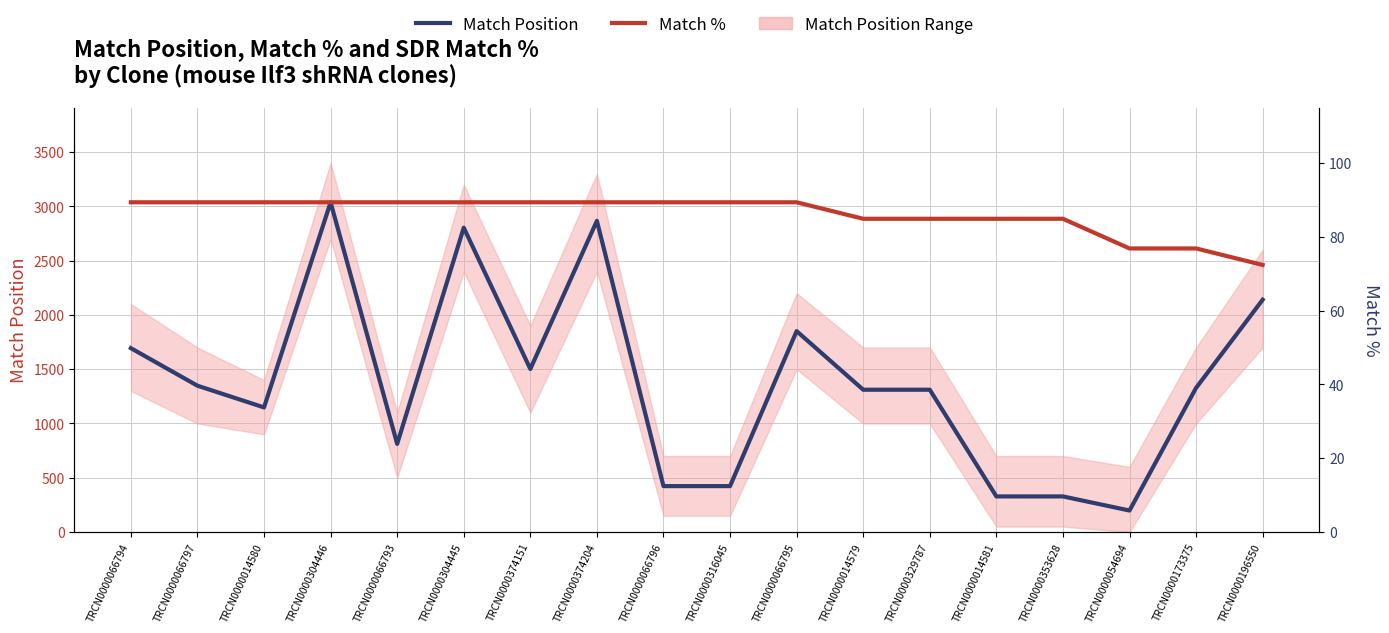

What is the label of the 18th point from the left?

TRCN0000196550